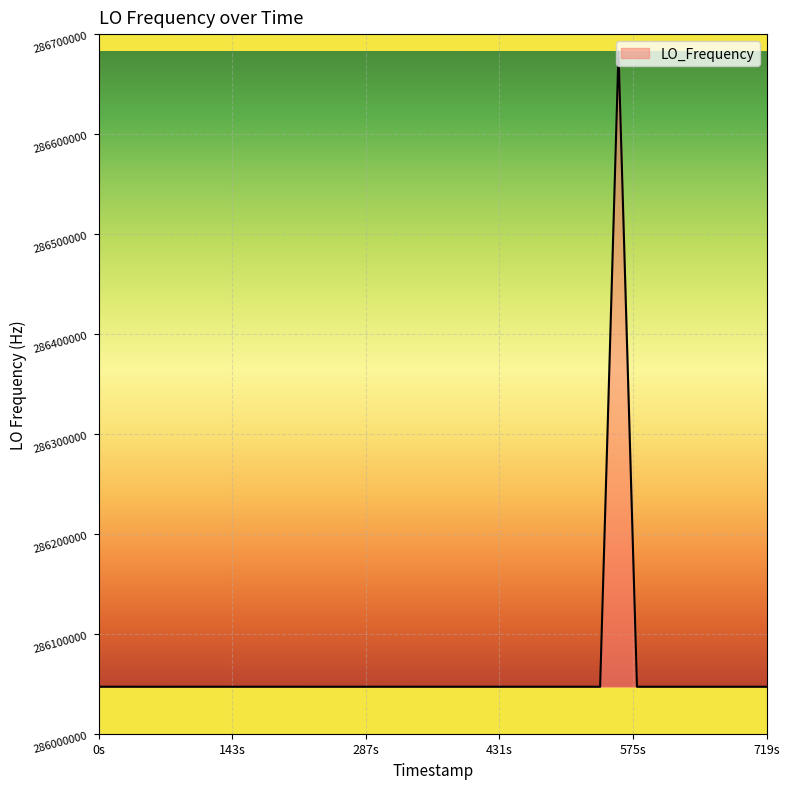

What is the difference between the maximum and minimum values?

635710.7